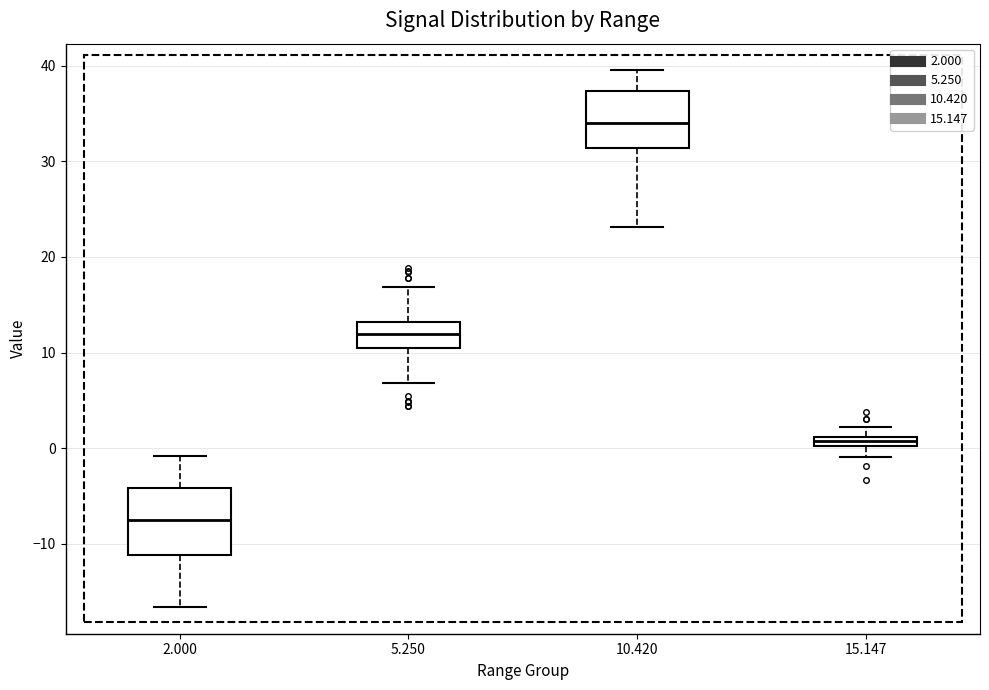

Where is the lower edge of the box at x = 10.420 on the y-axis? The values are not printed on the chart, so give them approximately, as read against the axis.

31